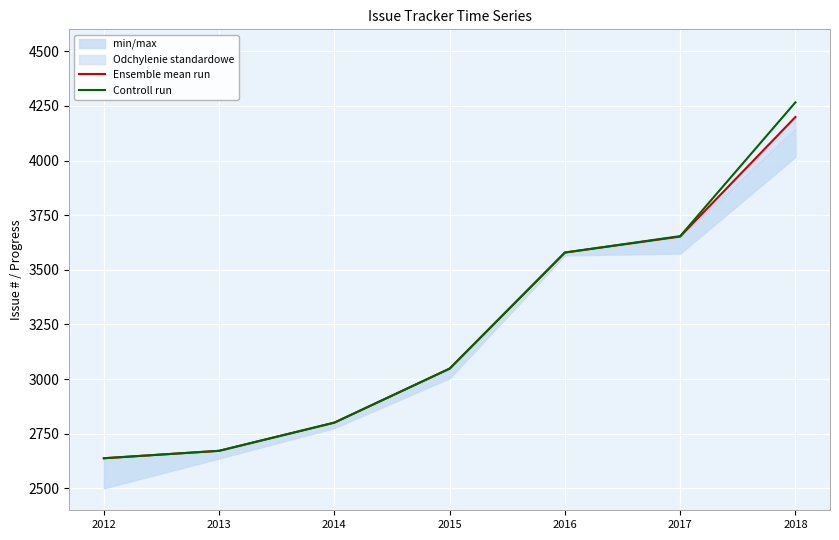

Reading right to left, list all the values displayed in this chart.

Ensemble mean run: 2018=4199	2017=3652	2016=3579	2015=3048	2014=2801	2013=2672	2012=2638
Controll run: 2018=4266	2017=3654	2016=3579	2015=3048	2014=2801	2013=2672	2012=2638